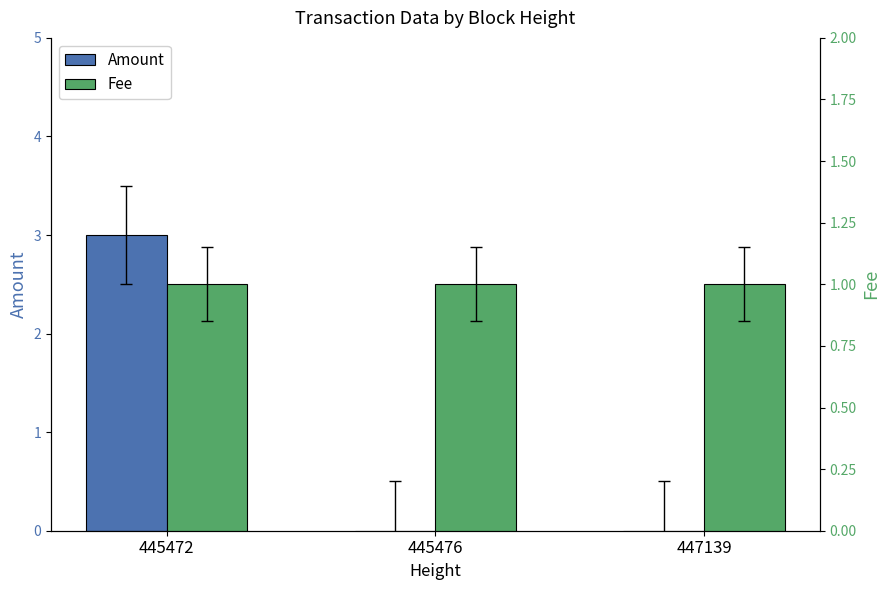

What is the minimum value for Fee?

1